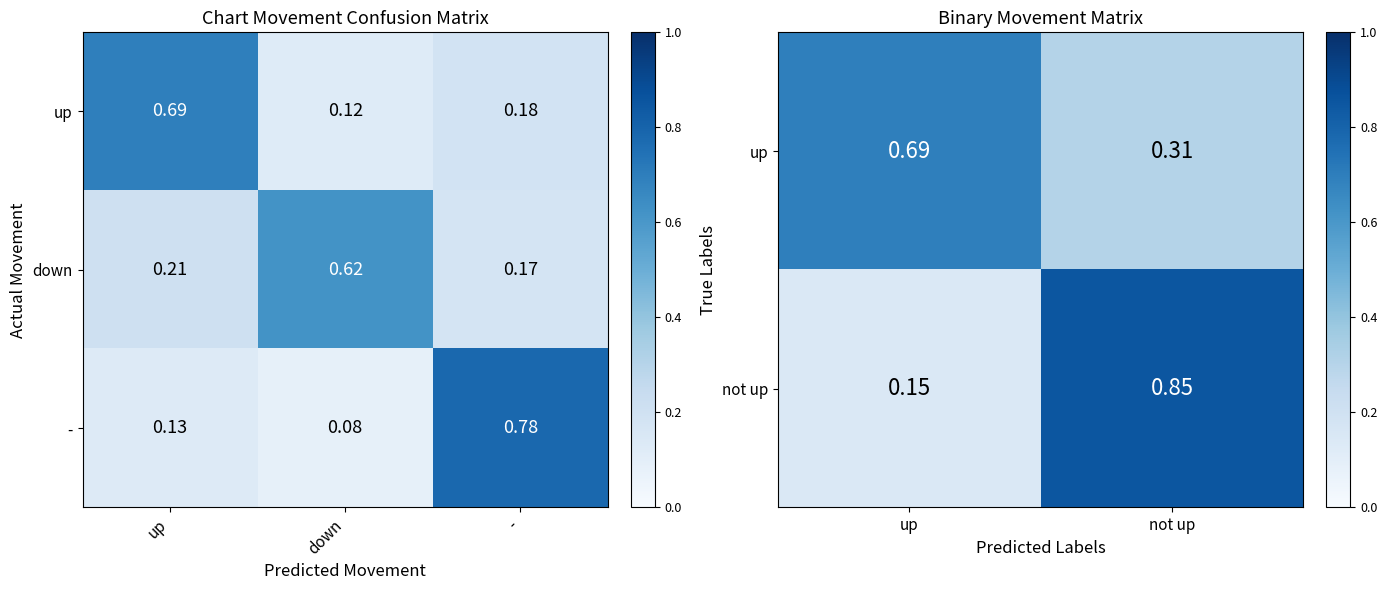

Which label corresponds to the smallest value in the chart?

down